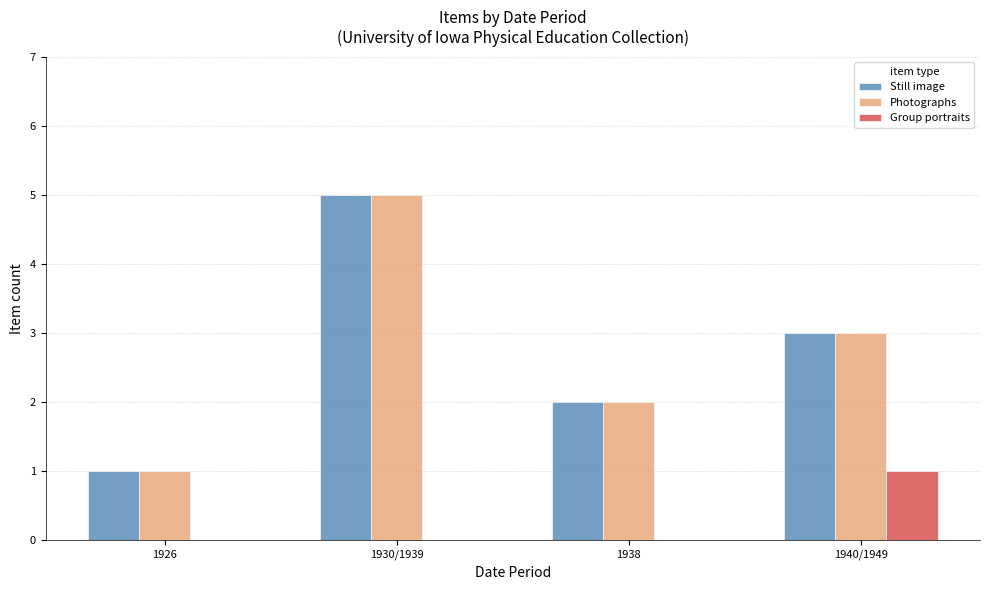

At which label does Photographs reach its peak?

1930/1939